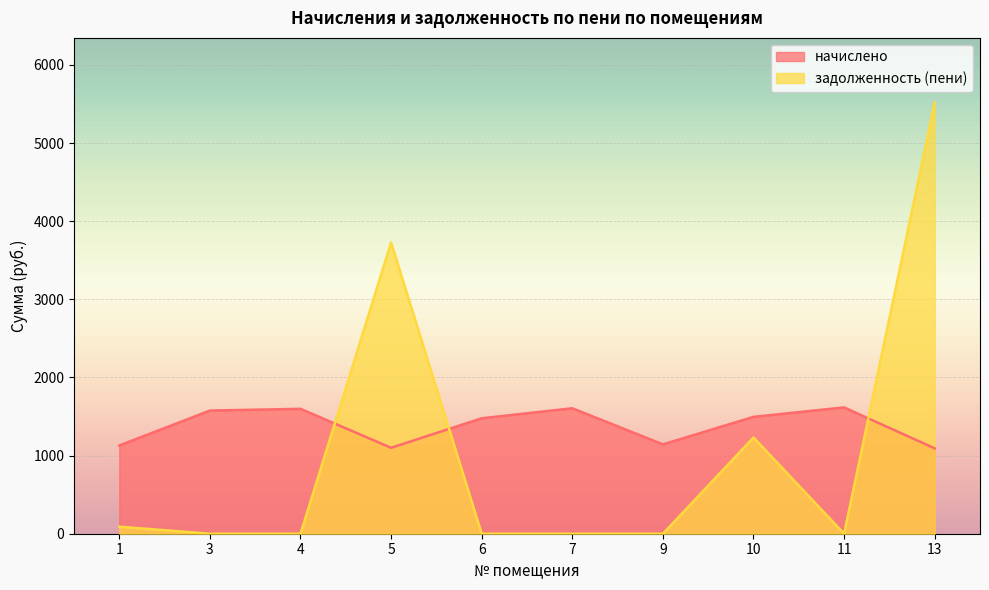

How many lines are shown in the chart?

2